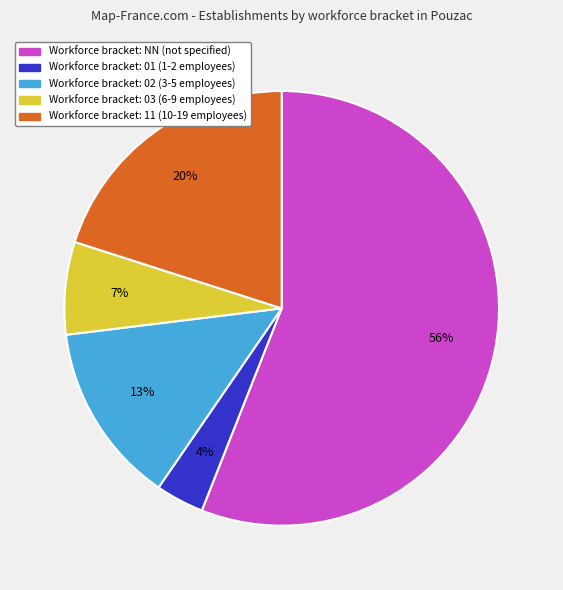

Is there a majority slice in this chart?

Yes